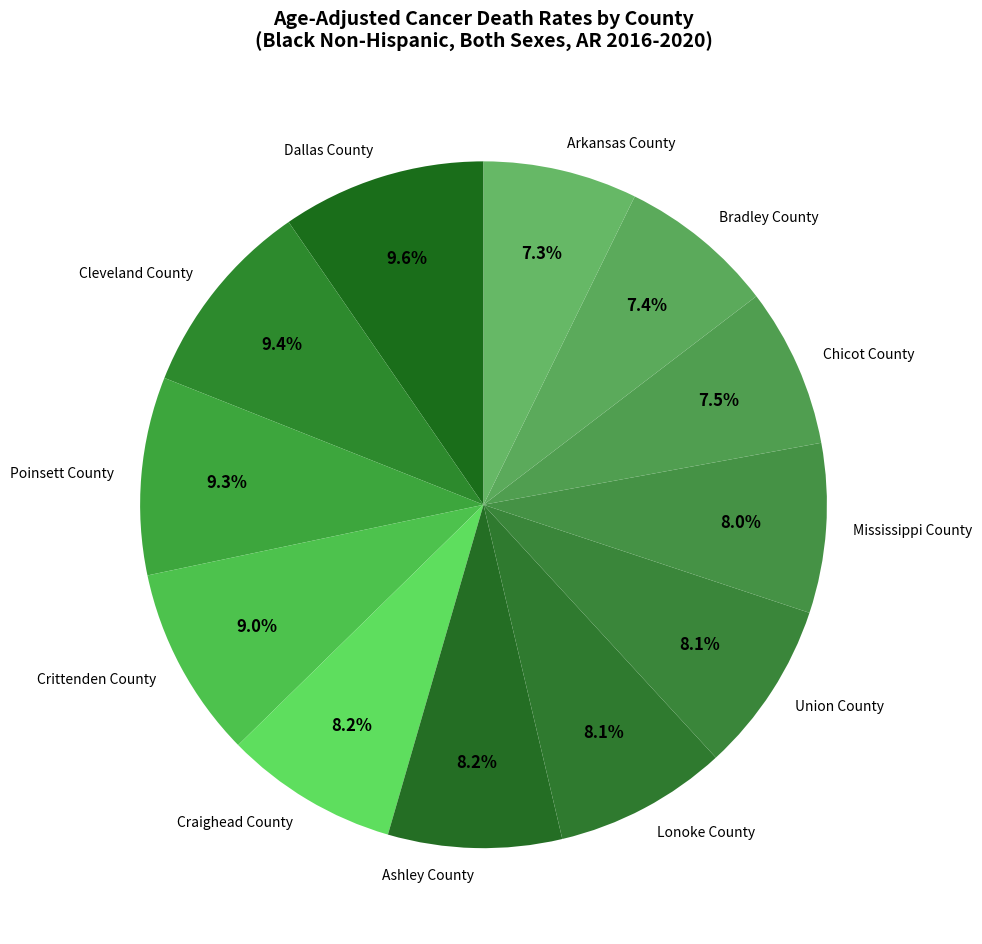

How many slices are in this pie chart?

12